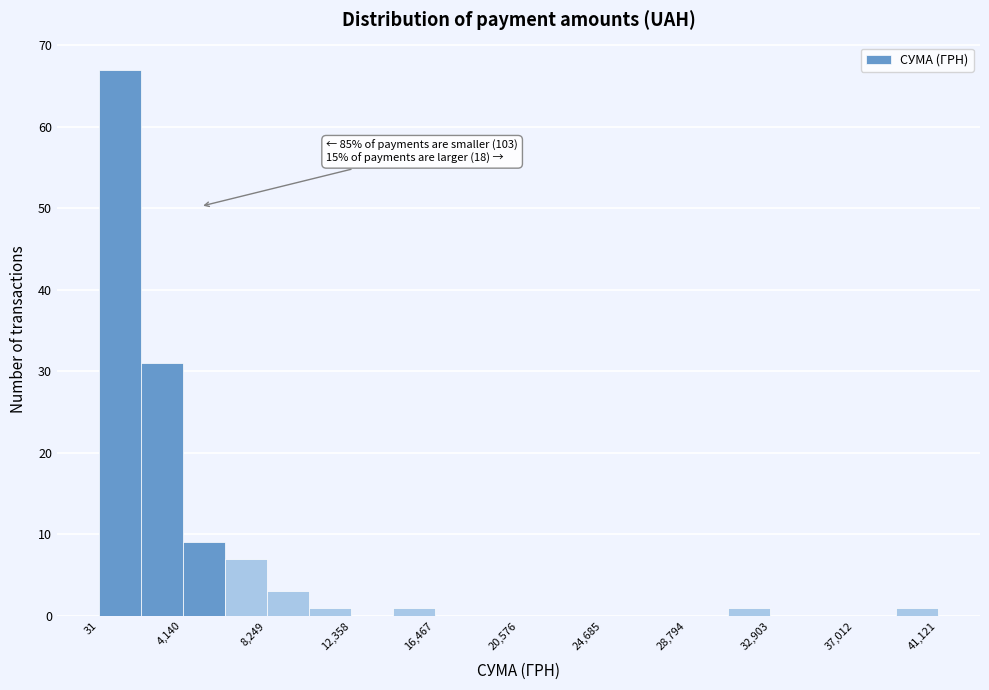

Which range on the x-axis has the tallest bar?

0 to 2000